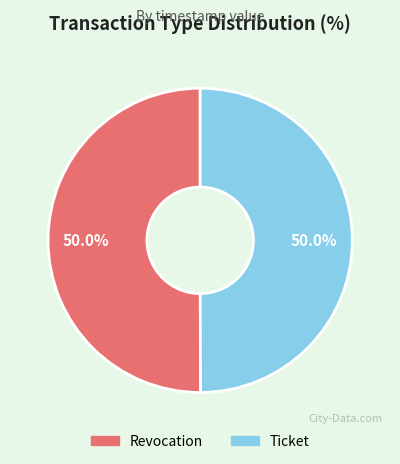

How much of the chart is everything except Revocation?

50.0%